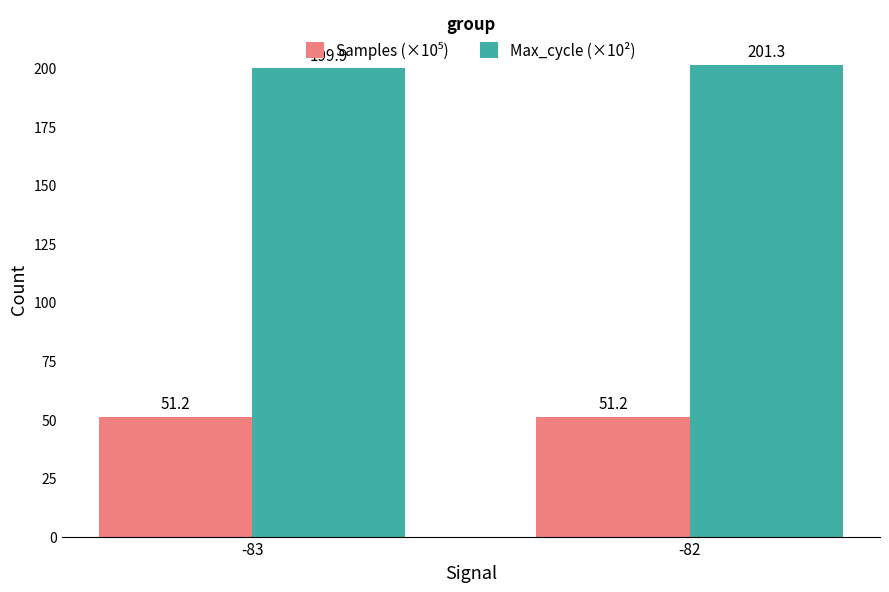

True or false: Max_cycle (×10²) has a value of 199.9 at -83.

True